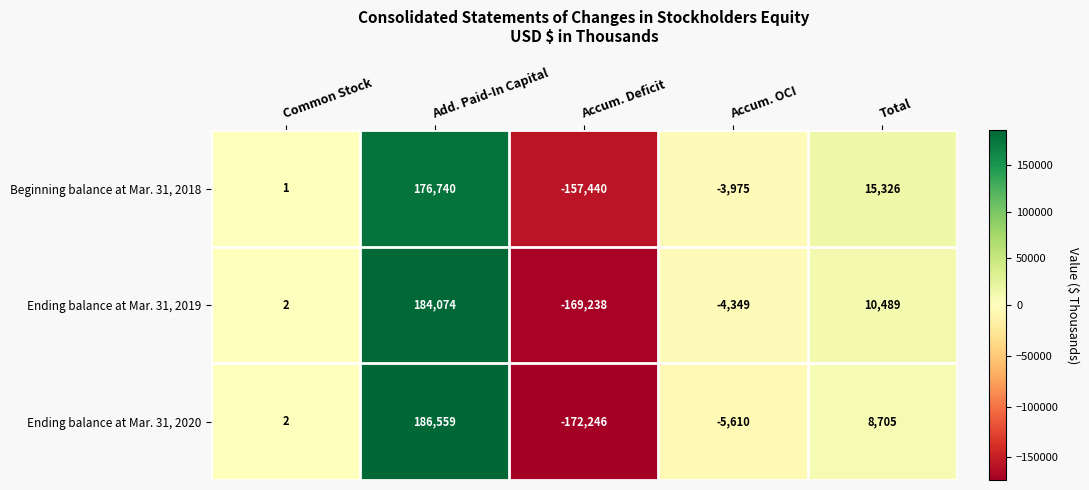

The Ending balance at Mar. 31, 2020 series shows -269559 at Accum. Deficit. True or false?

False